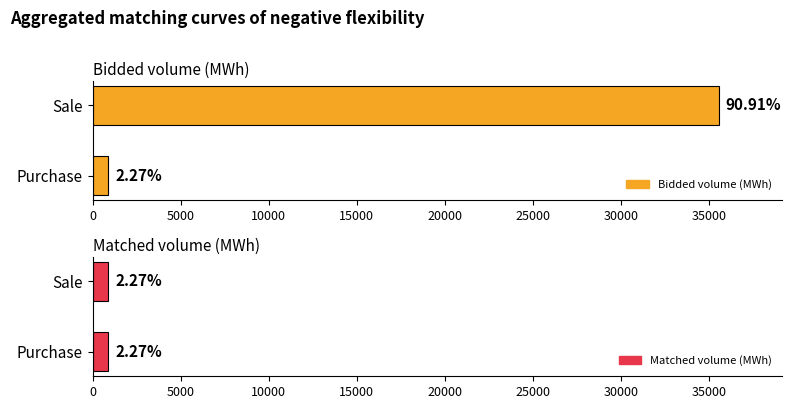

What is the sum of all Bidded volume (MWh) values?

36465.5